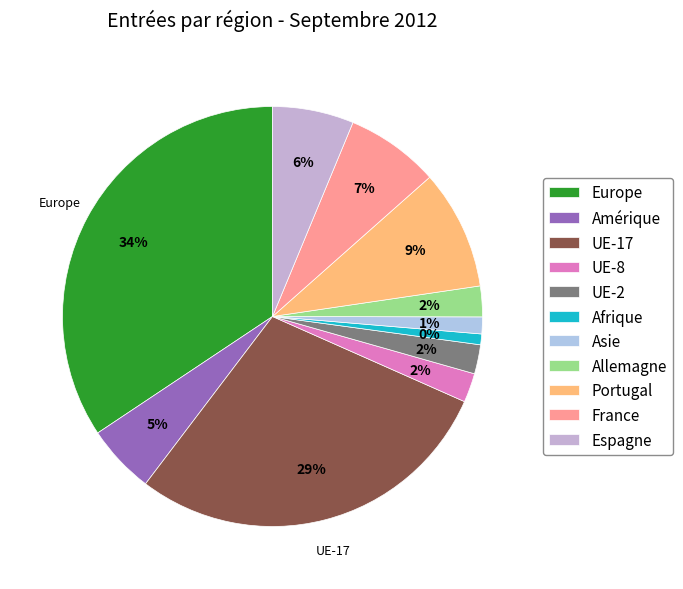

Which has a higher value, UE-2 or Asie?

UE-2